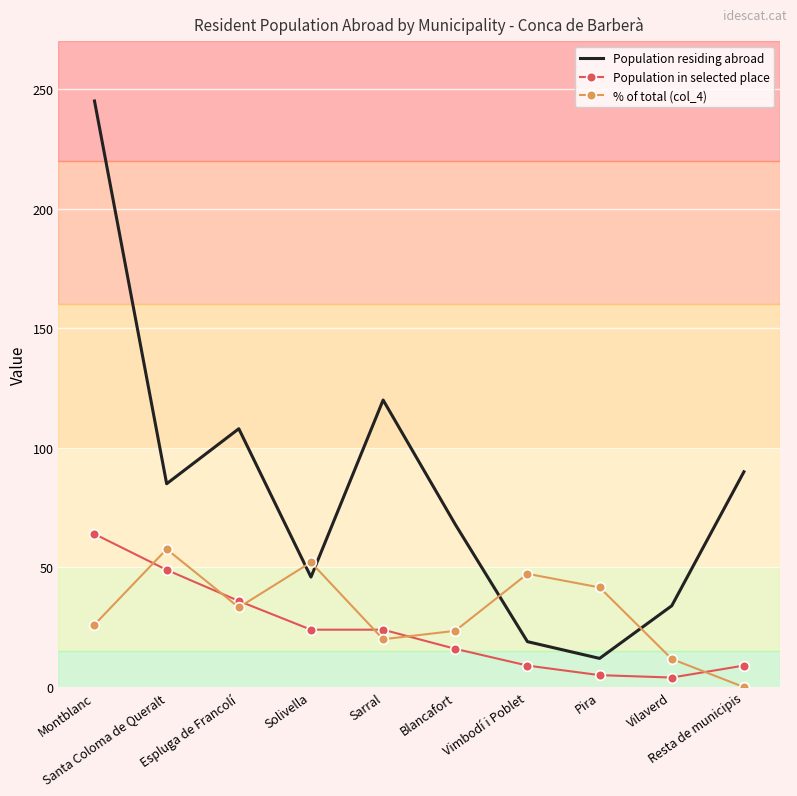

Which series has the widest spread of values?

Population residing abroad